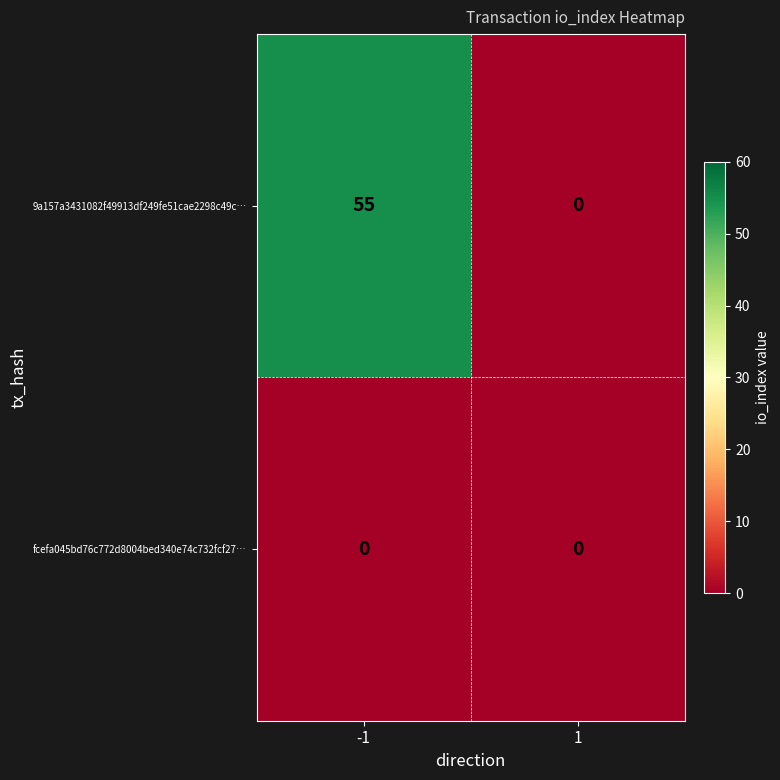

Rank the series by their maximum value, from lowest to highest.

fcefa045bd76c772d8004bed340e74c732fcf27…, 9a157a3431082f49913df249fe51cae2298c49c…